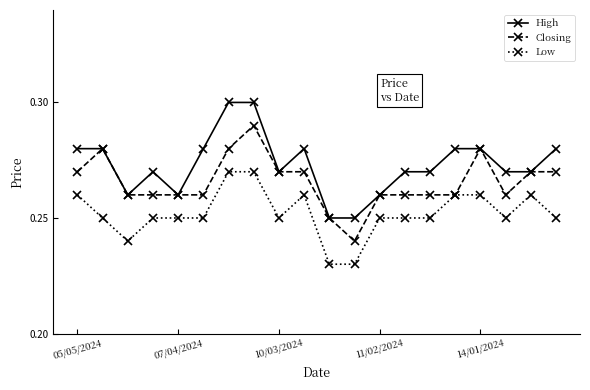

True or false: High has more than 1 points higher than both neighbors.

True